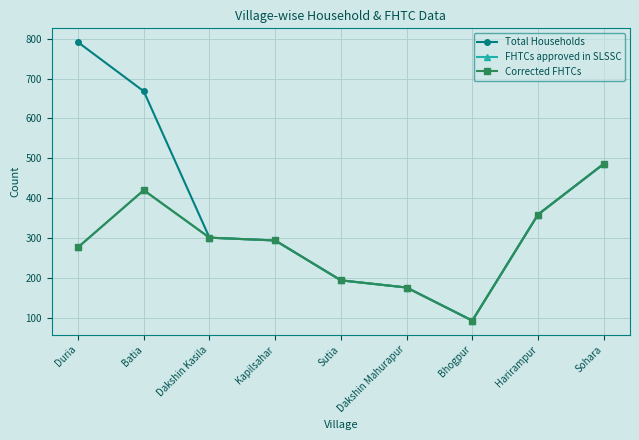

Does the chart have visible grid lines?

Yes